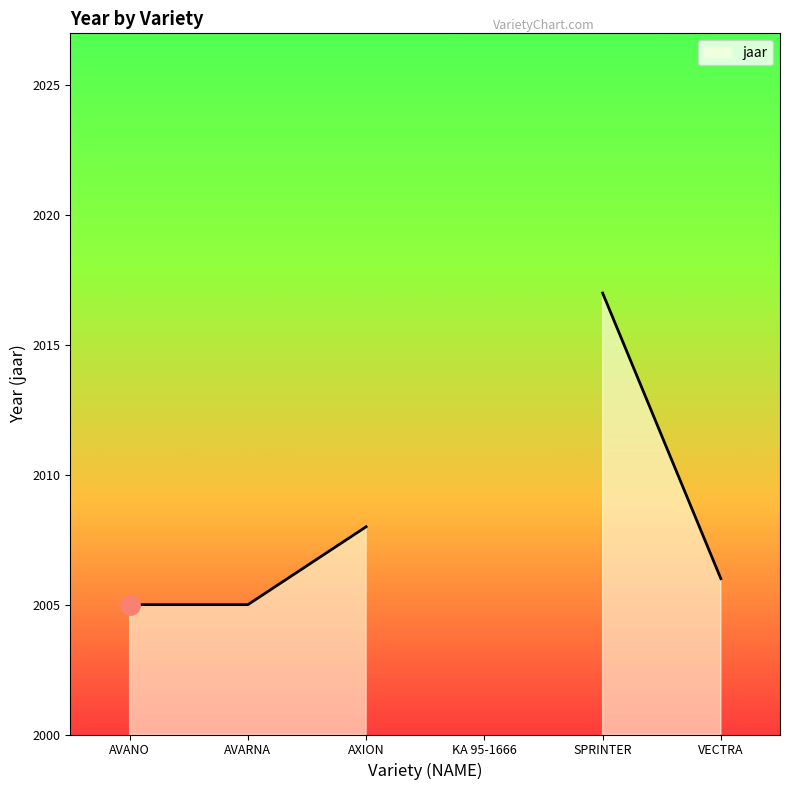

Which category has the highest value across all series?

SPRINTER